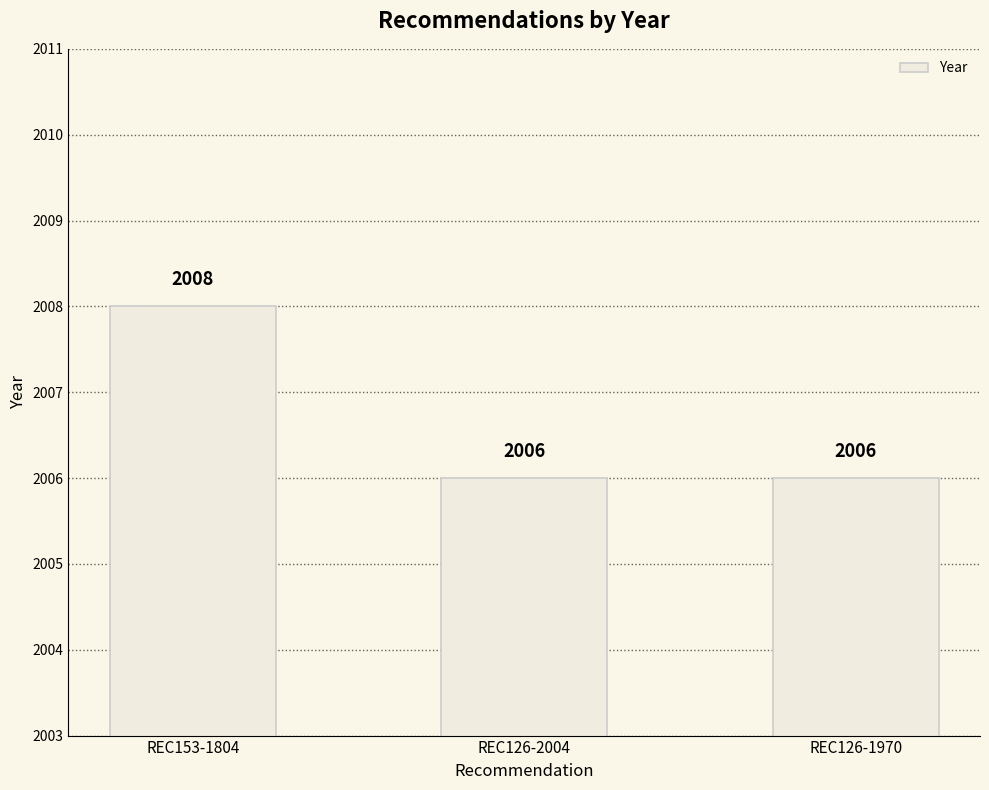

Are the bars grouped side by side (vs. stacked)?

No